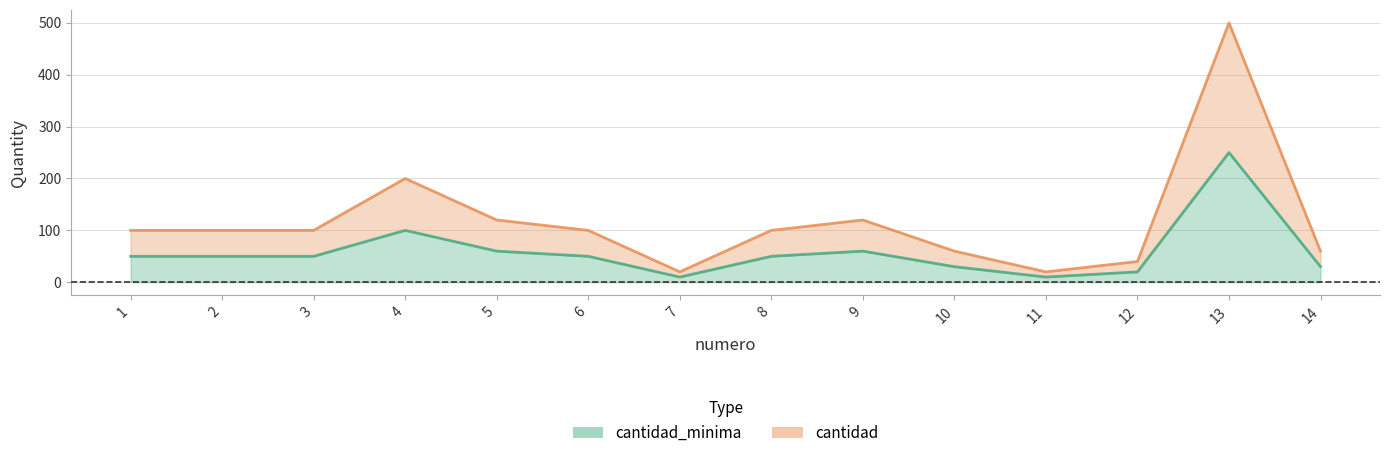

What is the difference between the second highest and minimum values in the cantidad series?

180